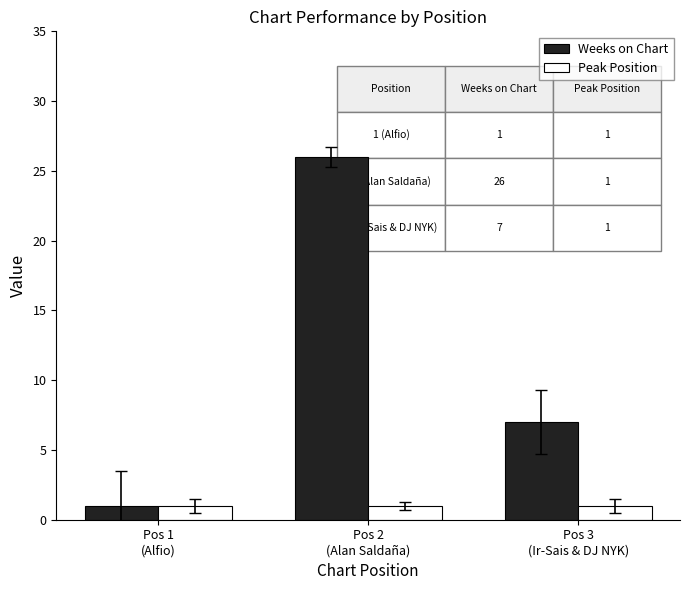

What position from the right is Pos 2
(Alan Saldaña)?

2